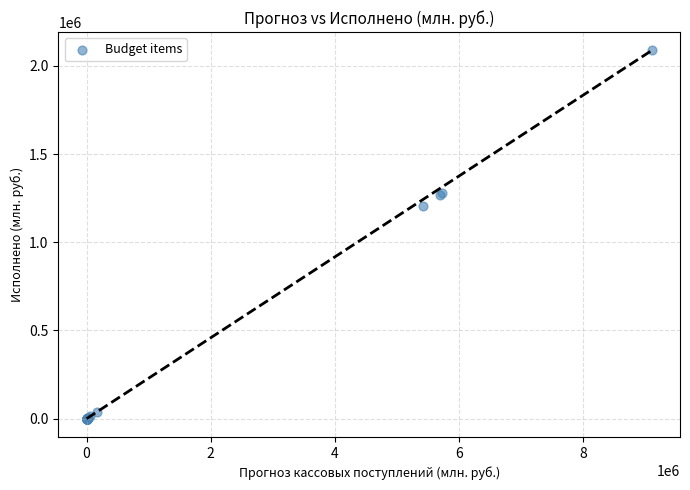

What Y value in the scatter plot is closest to 1043516?

1207462.9